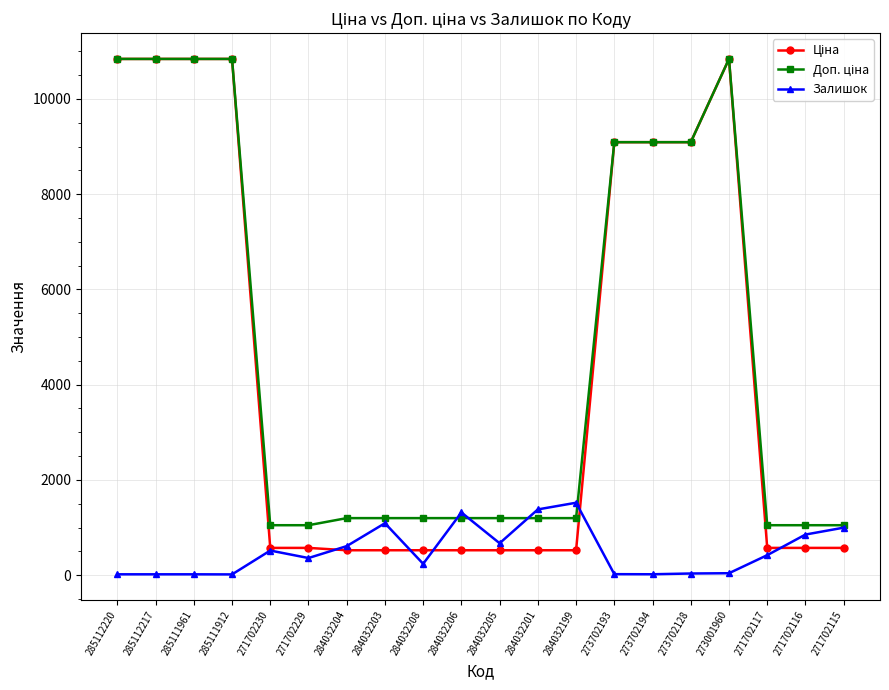

True or false: Залишок has more than 2 points higher than both neighbors.

True